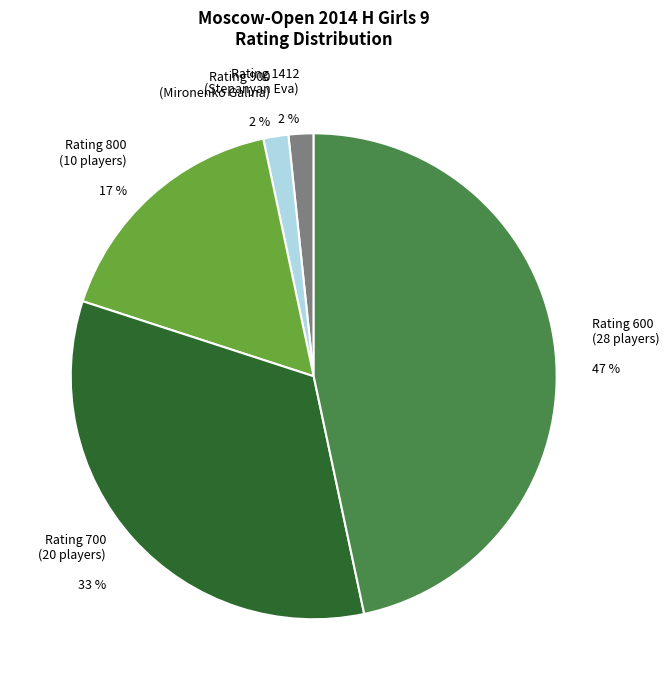

The Rating 800 (10 players) 17 % slice represents 17% of the pie. True or false?

True